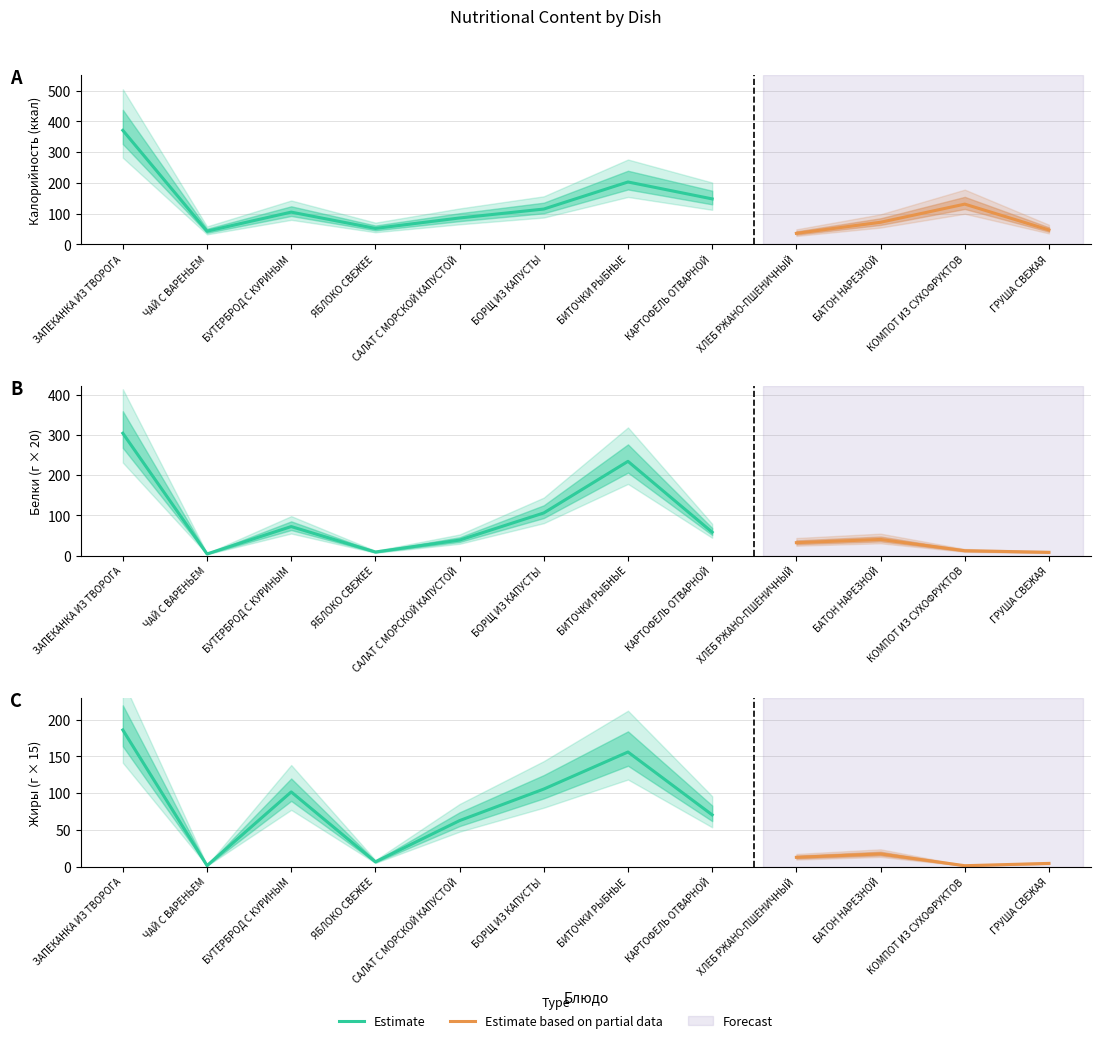

Where does the Белки series first go above 2?

ЗАПЕКАНКА ИЗ ТВОРОГА